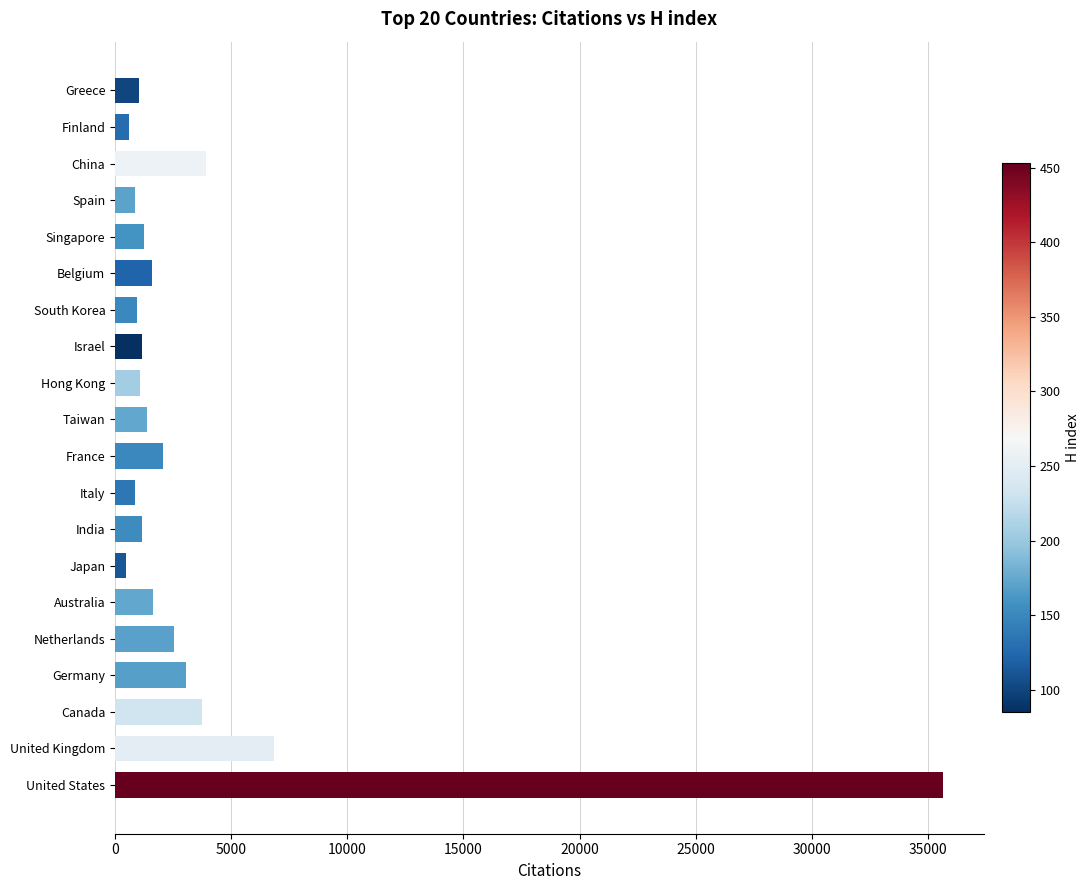

The value at France is 830. True or false?

False